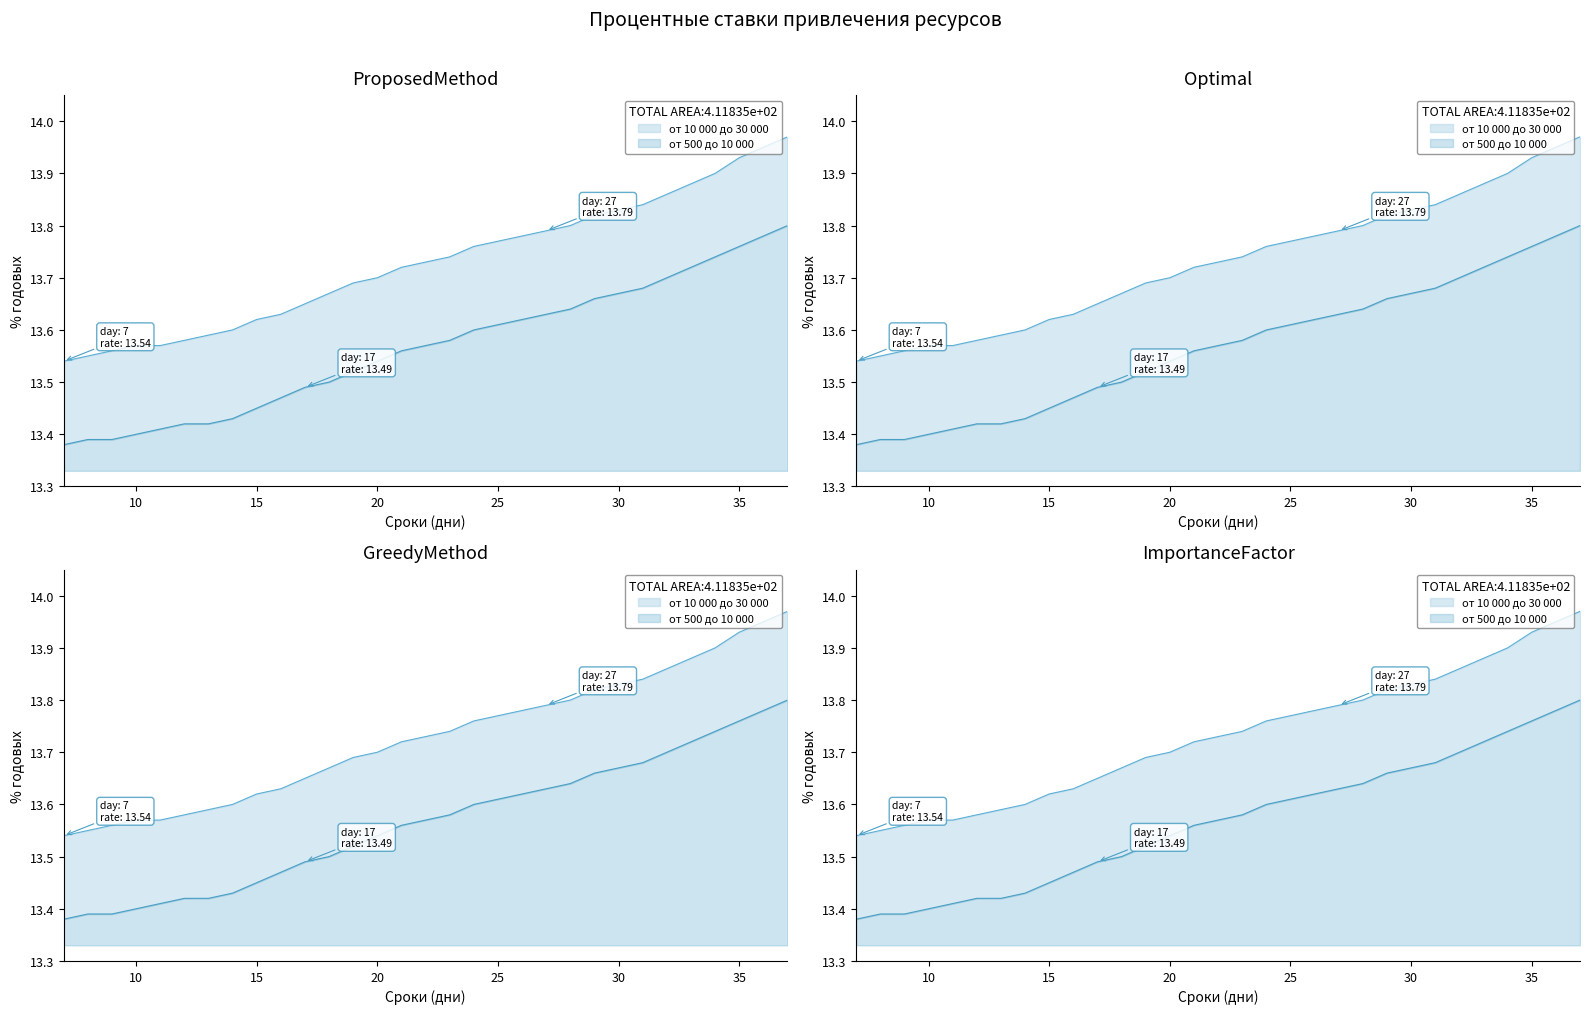

What are all the series names shown in the legend?

от 10 000 до 30 000, от 500 до 10 000